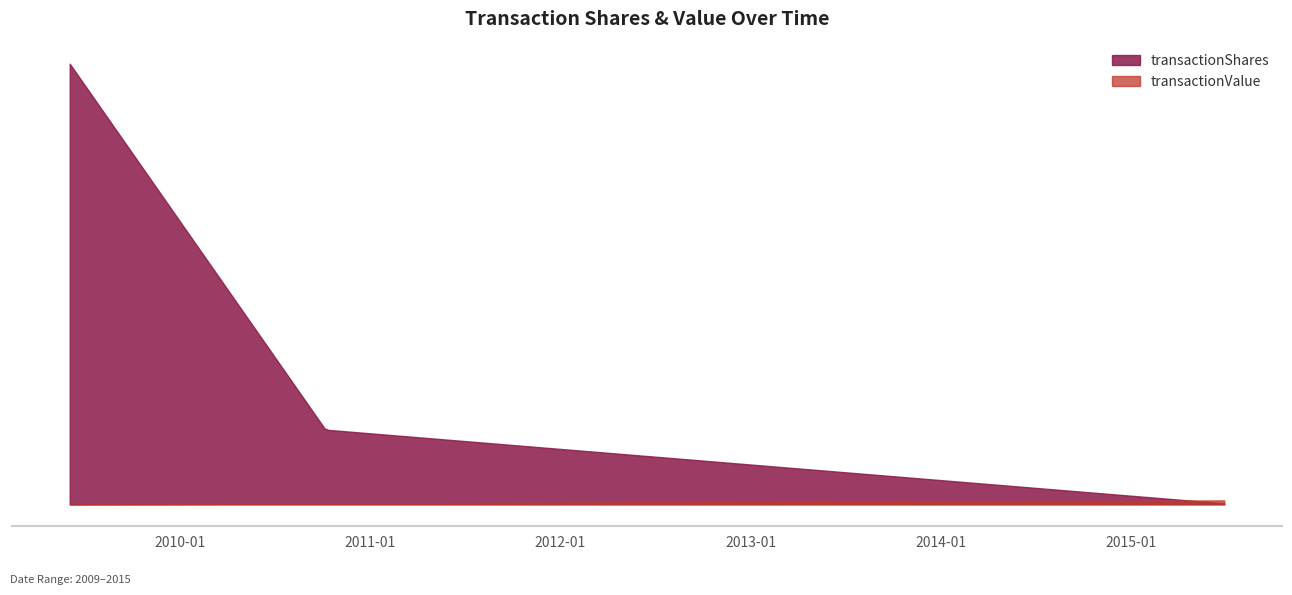

Which series has the largest total across all categories?

transactionShares